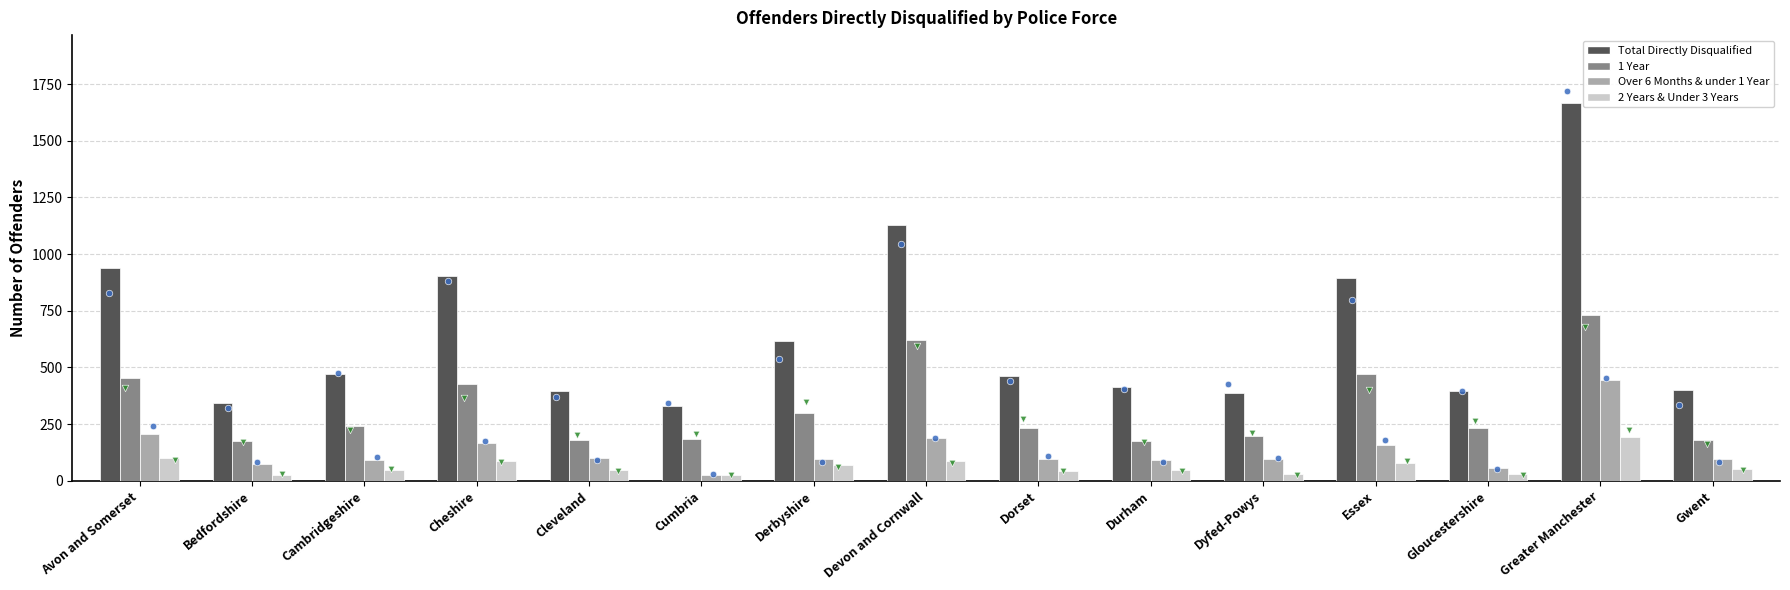

Which series has the largest total across all categories?

Total Directly Disqualified